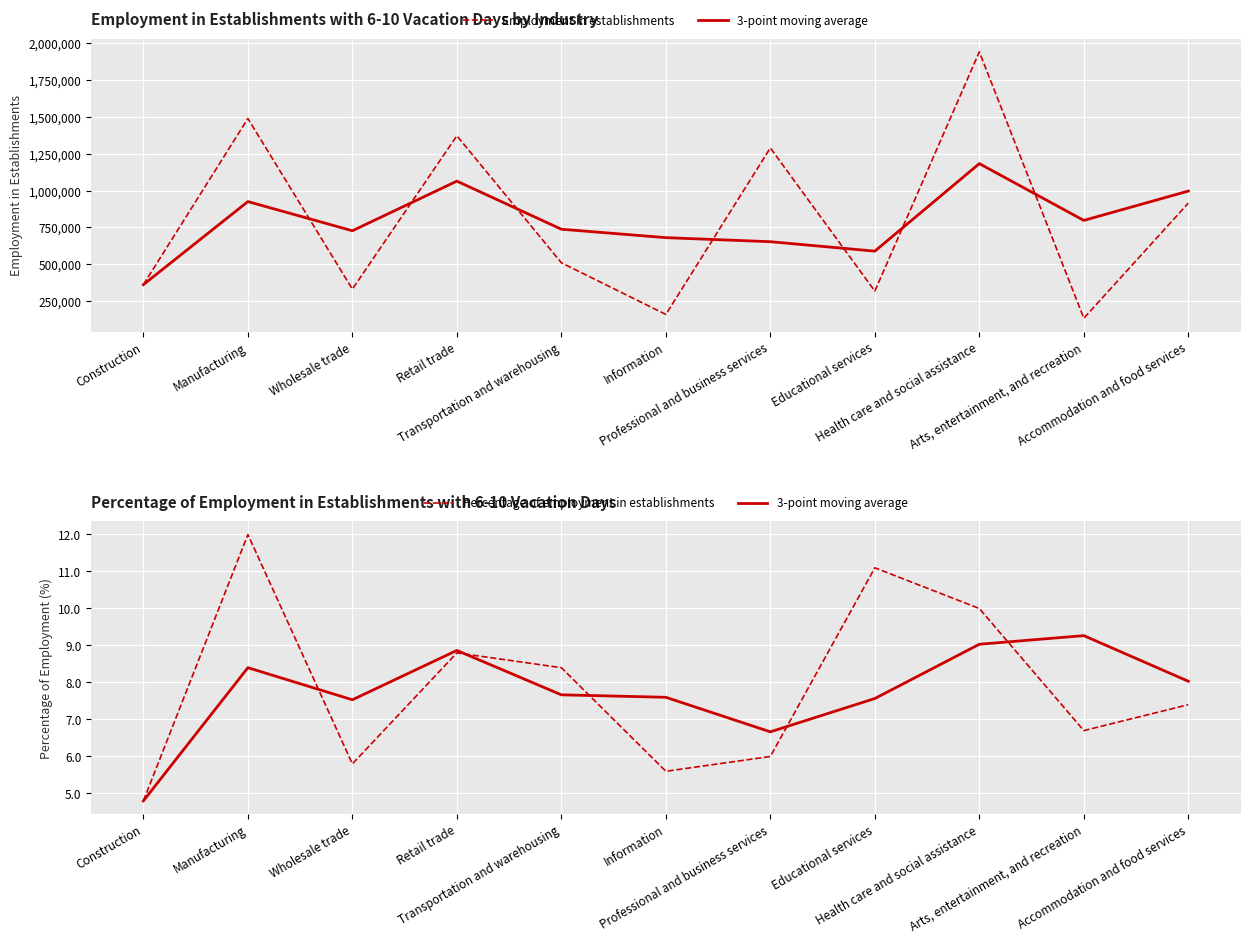

At how many categories does at least one series exceed 1730578?

1